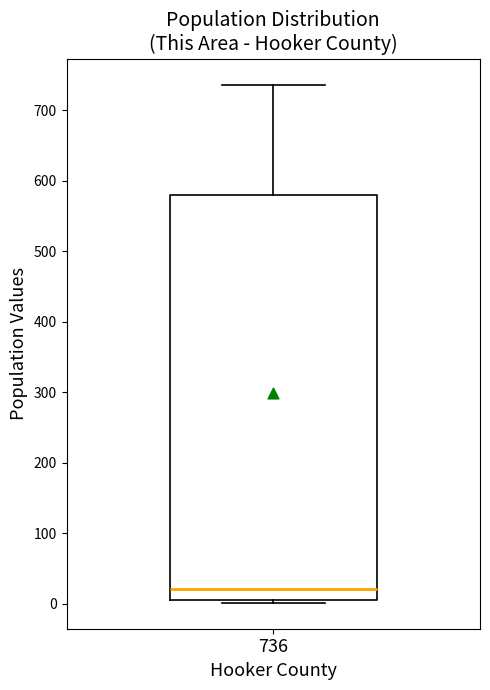

Where is the upper edge of the box at x = 736 on the y-axis? The values are not printed on the chart, so give them approximately, as read against the axis.

580